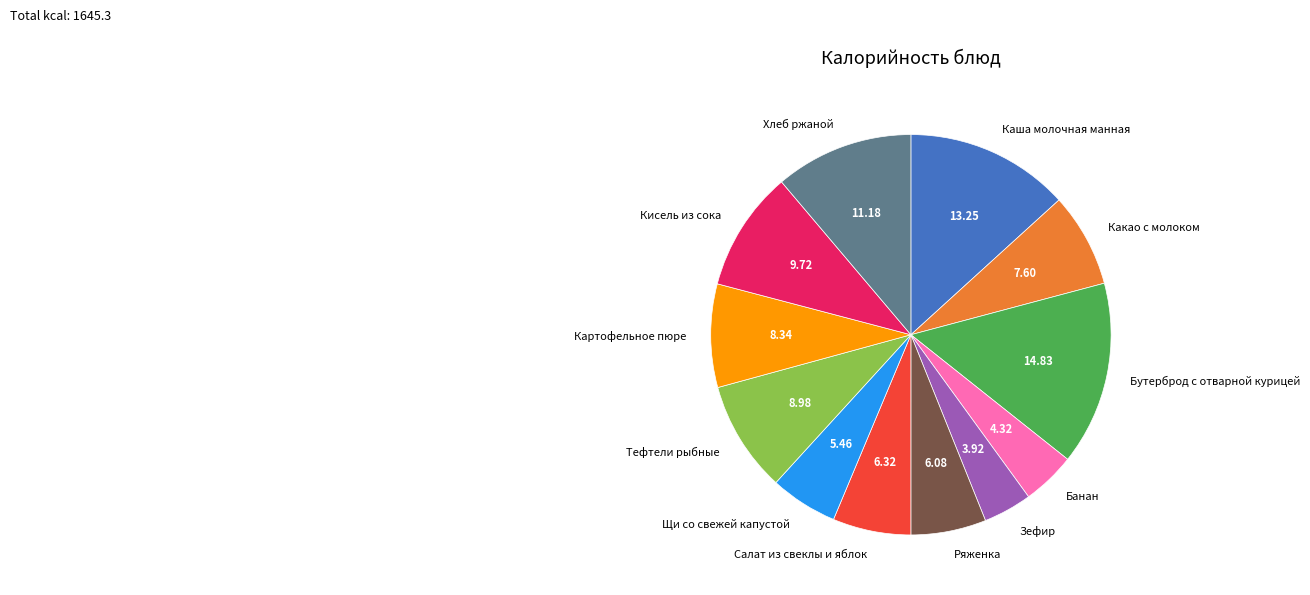

Between Бутерброд с отварной курицей and Какао с молоком, which is larger?

Бутерброд с отварной курицей